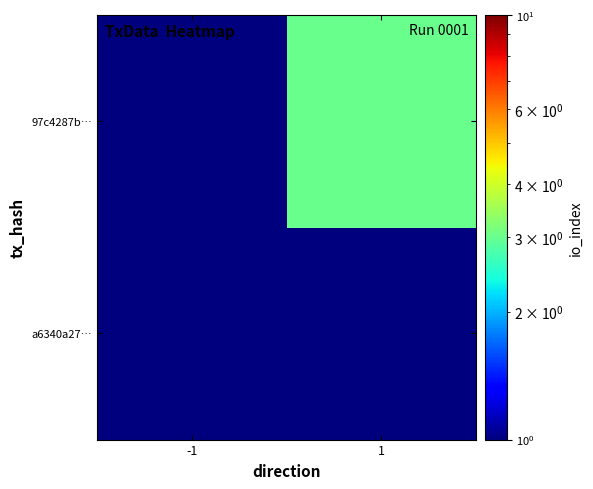

At how many categories does at least one series exceed 2?

1